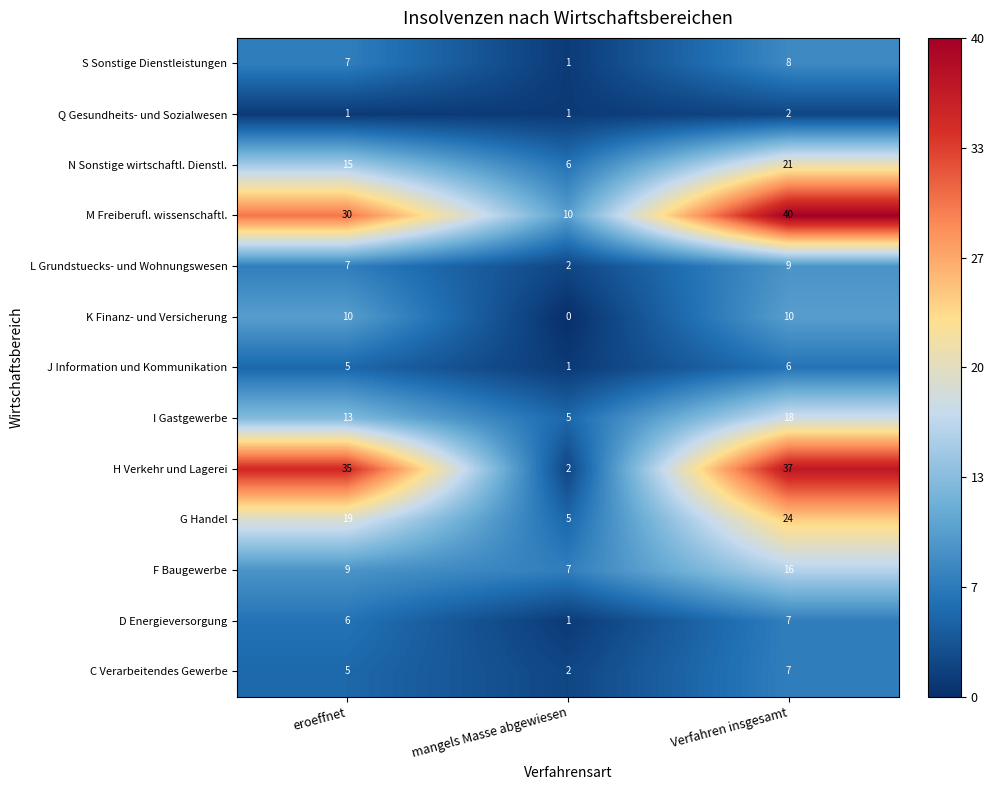

The value of M Freiberufl. wissenschaftl. at eroeffnet is 18. True or false?

False